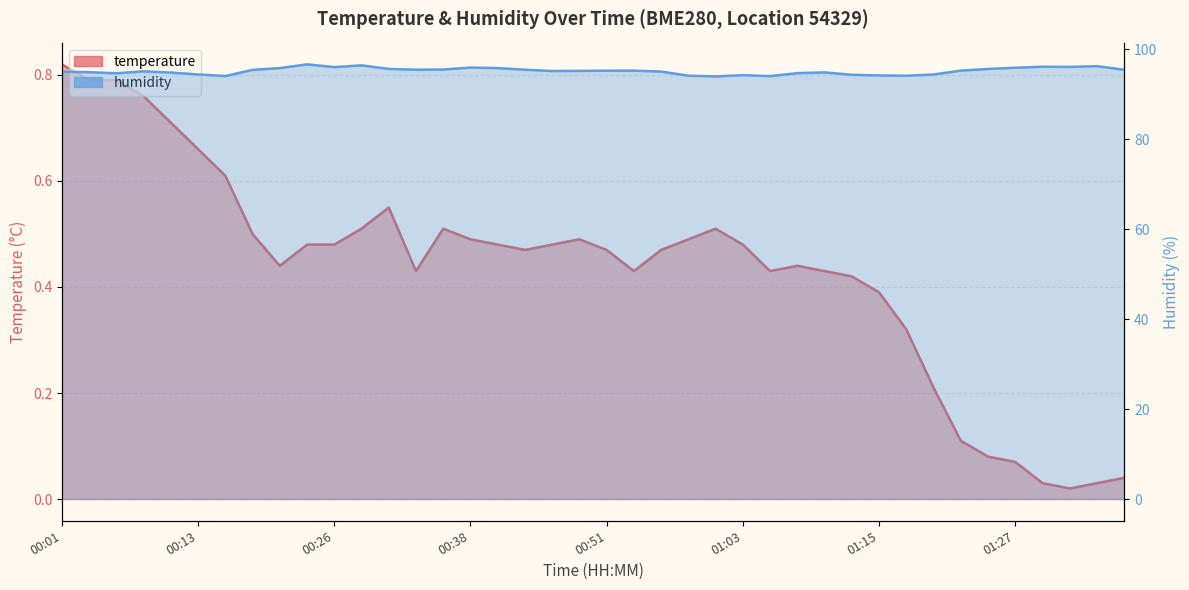

Is the value of humidity at 00:51 greater than the value of temperature at 01:13?

Yes